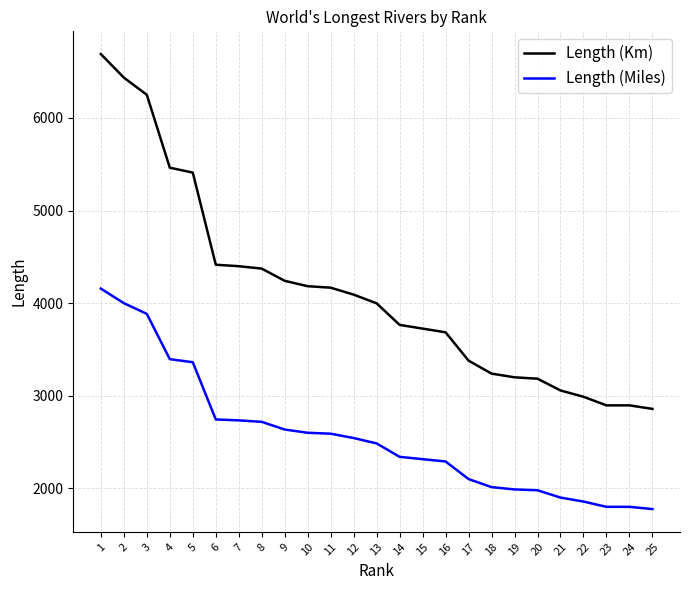

What is the difference between the Length (Km) values at 9 and 16?

556